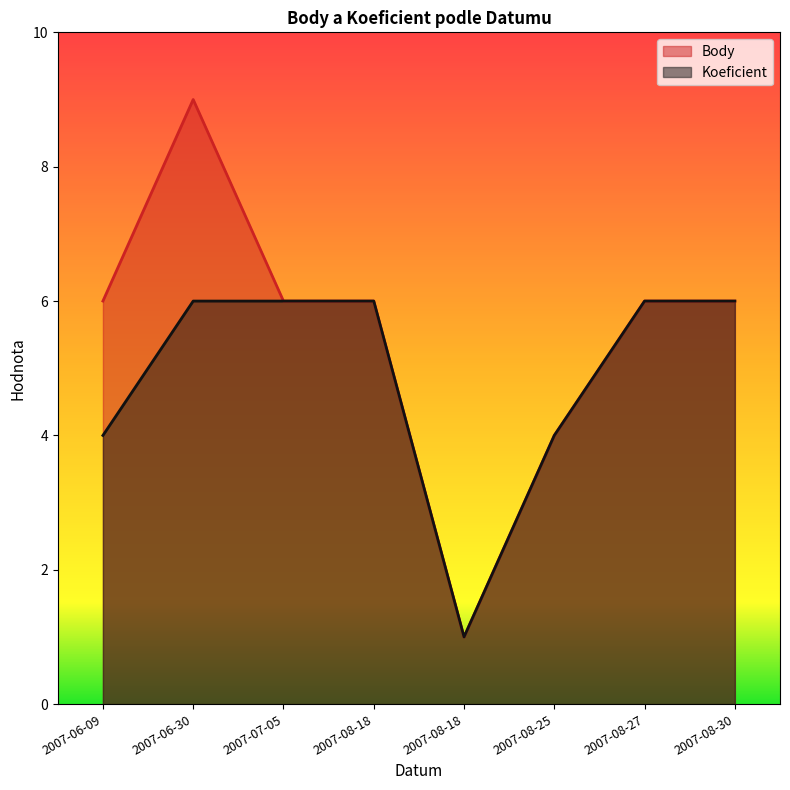

Count the number of data series in this chart.

2